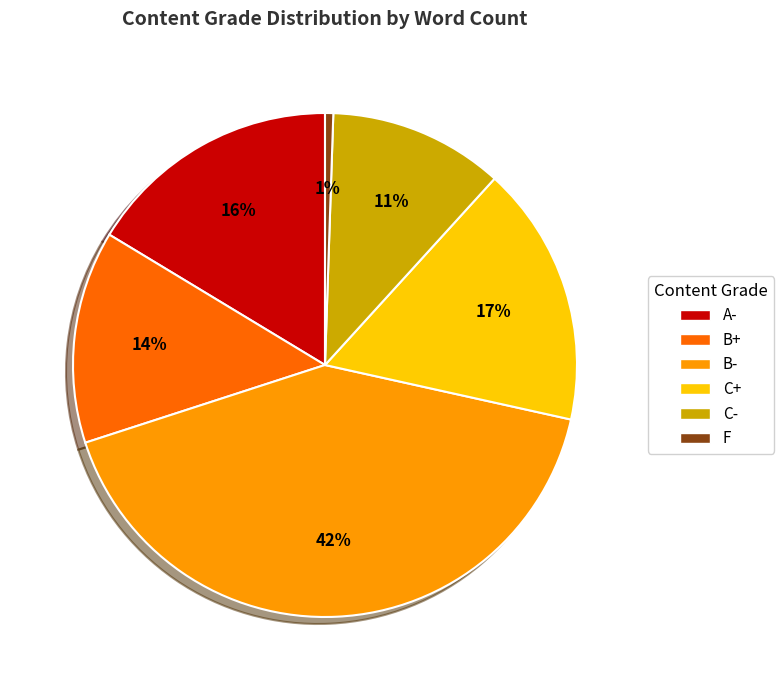

Does any single category account for the majority?

No